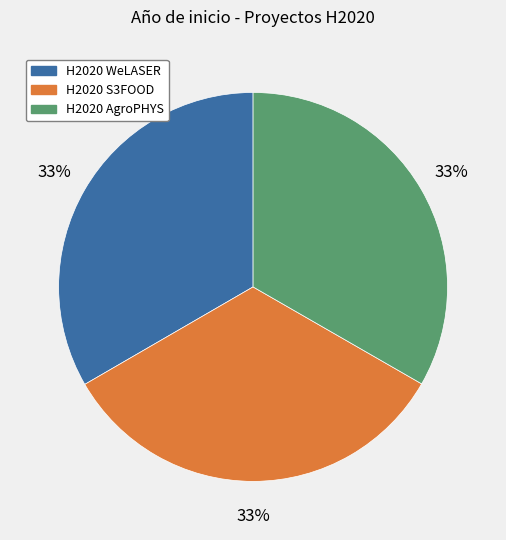

Is there any slice that represents more than half of the pie?

No